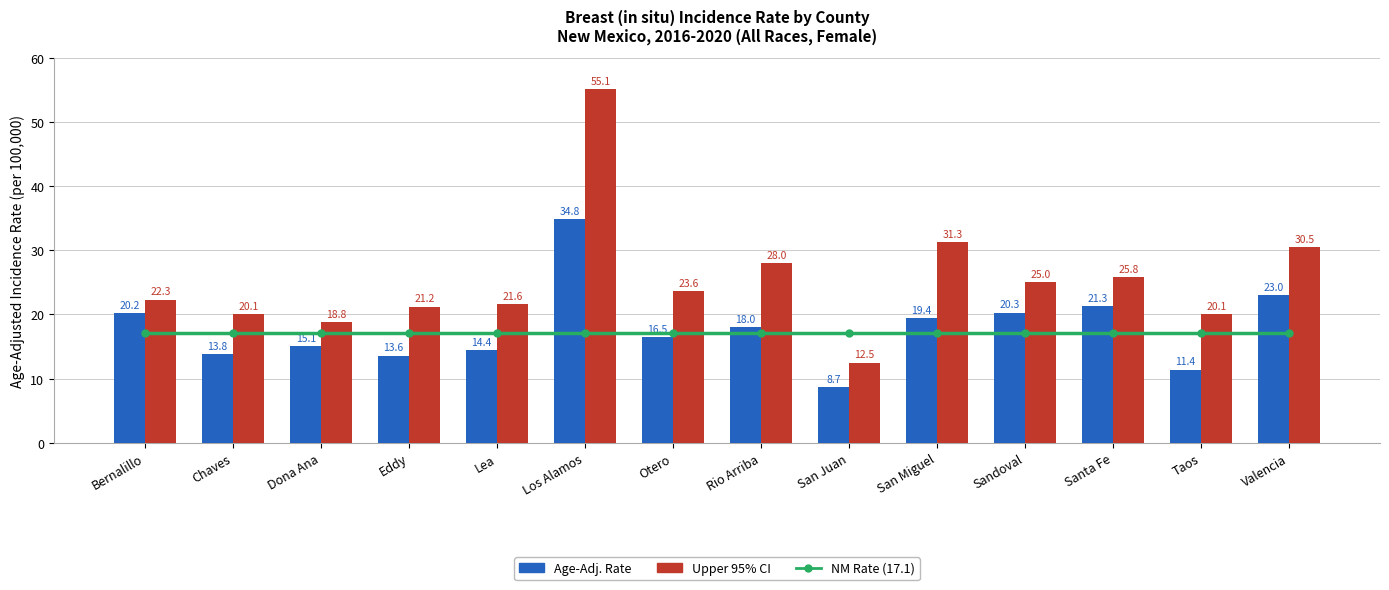

What is the label of the 11th bar from the right?

Eddy